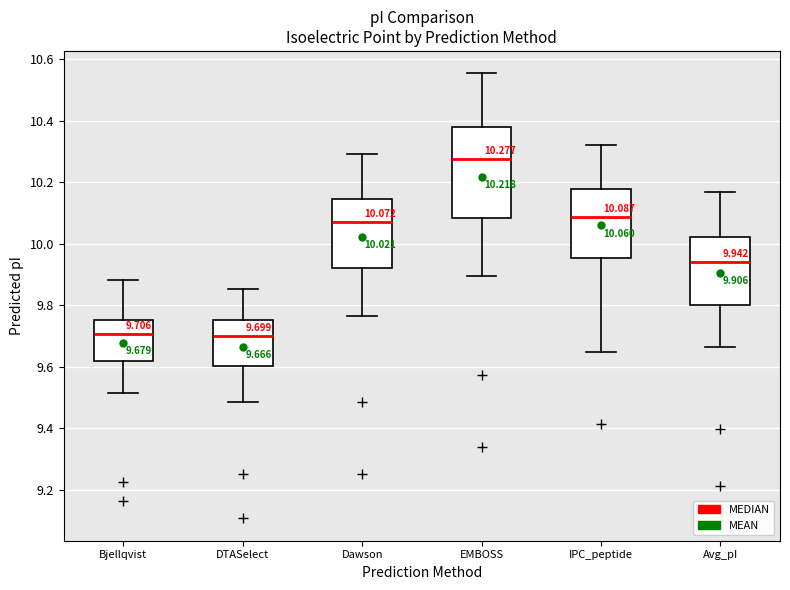

Which box has the highest median line?

EMBOSS